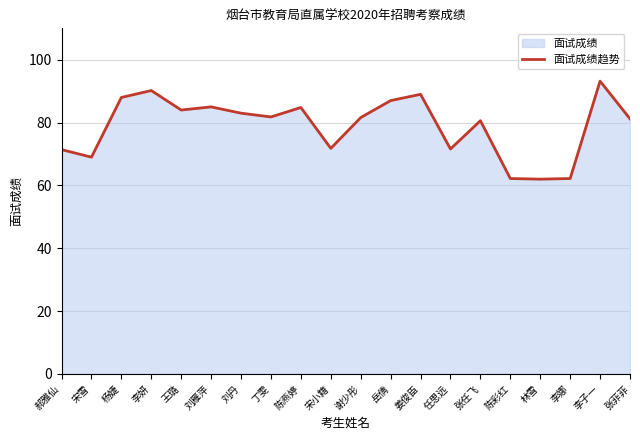

What position from the left is 李妍?

4